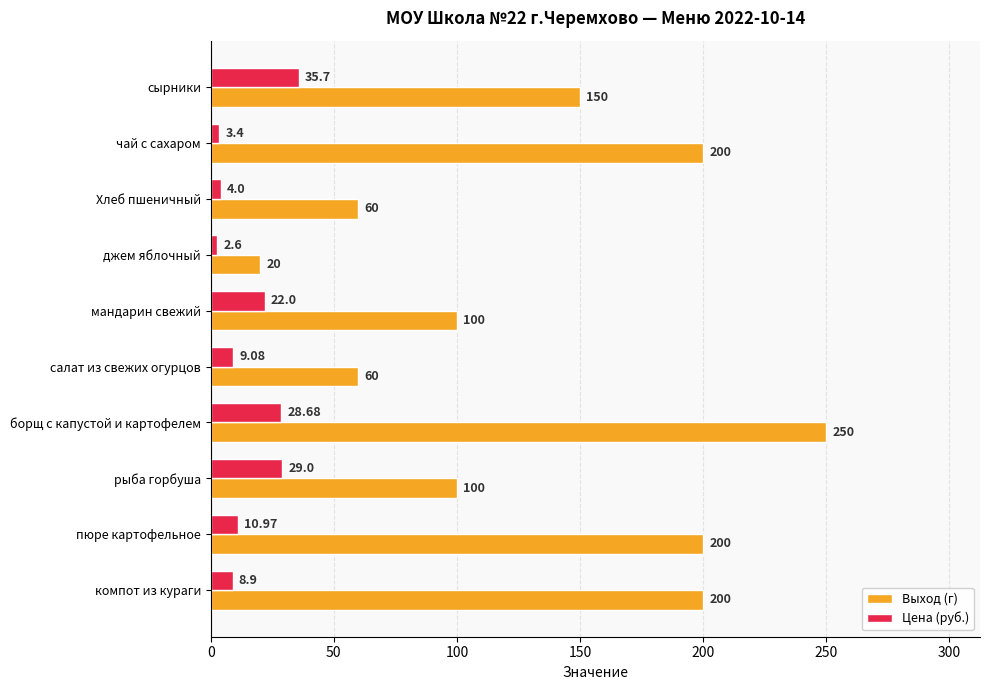

What is the difference between the second highest and minimum values in the Выход (г) series?

180.0